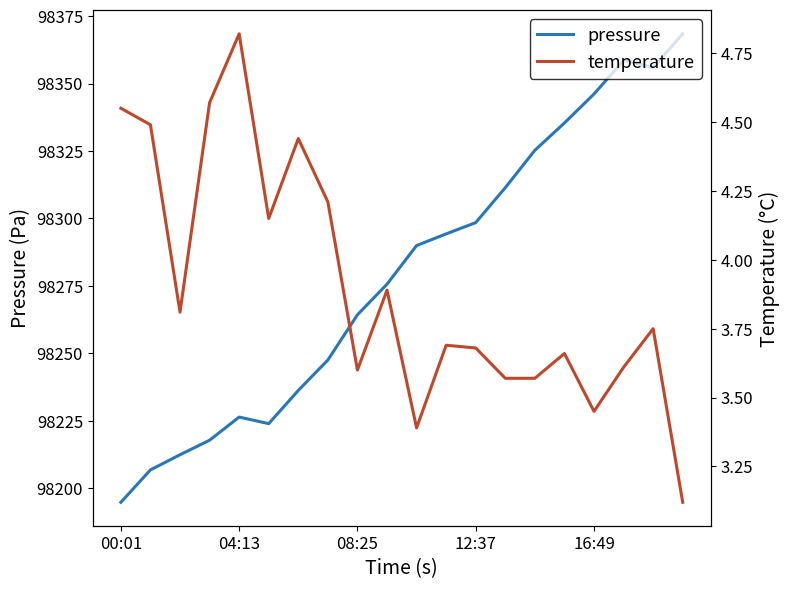

At 5, list the series in order from largest to smallest.

pressure, temperature